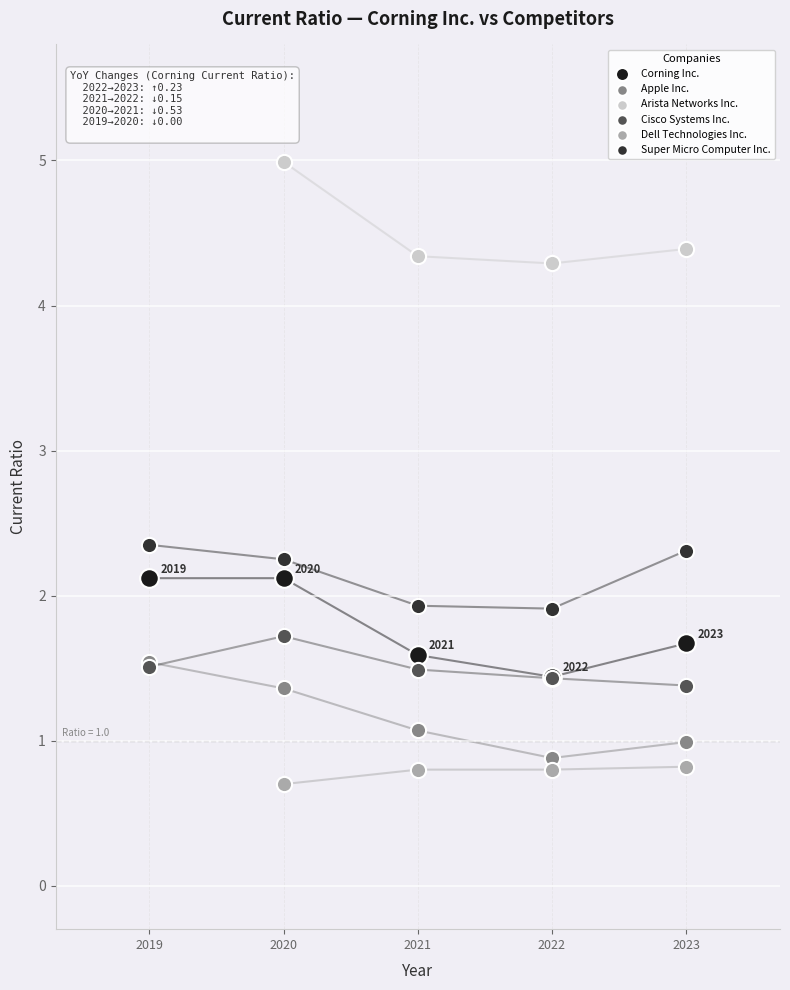

Which series reaches the maximum Y coordinate?

Arista Networks Inc.